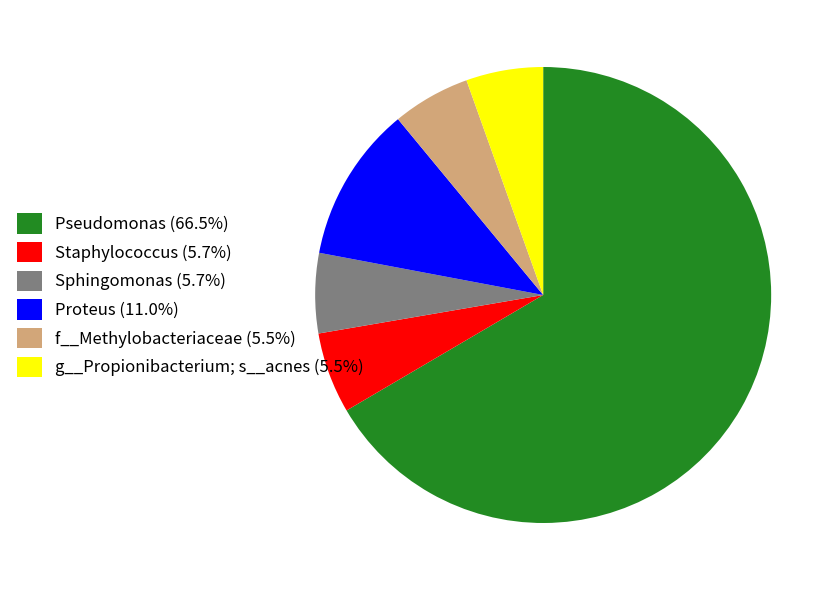

Which slice is the largest?

Pseudomonas